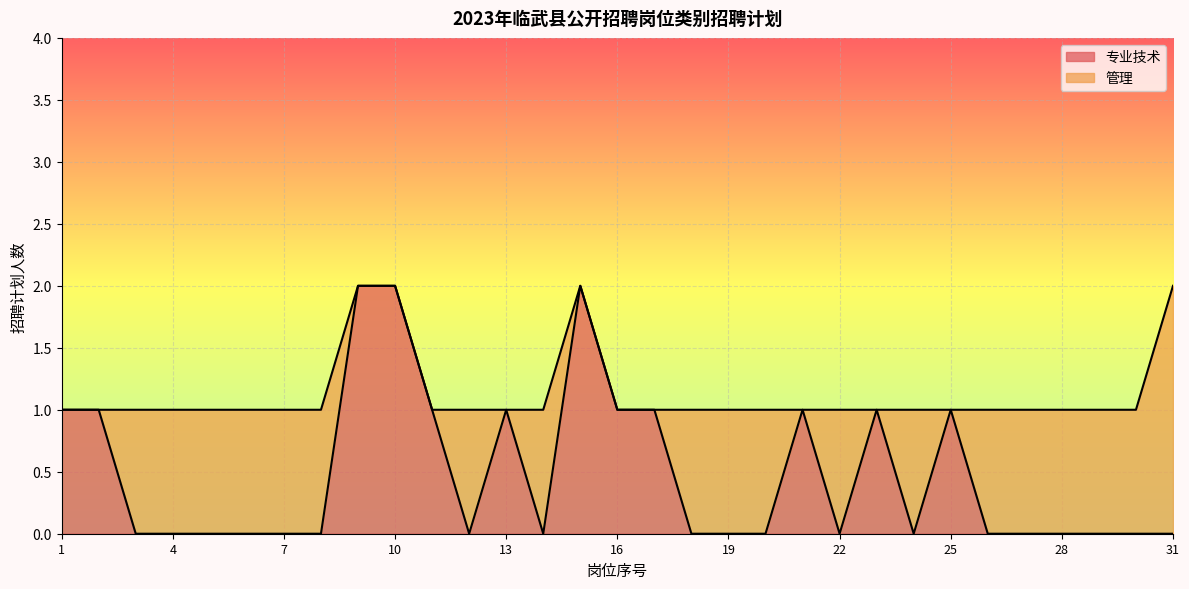

What is the change in value from 1 to 10?

+1